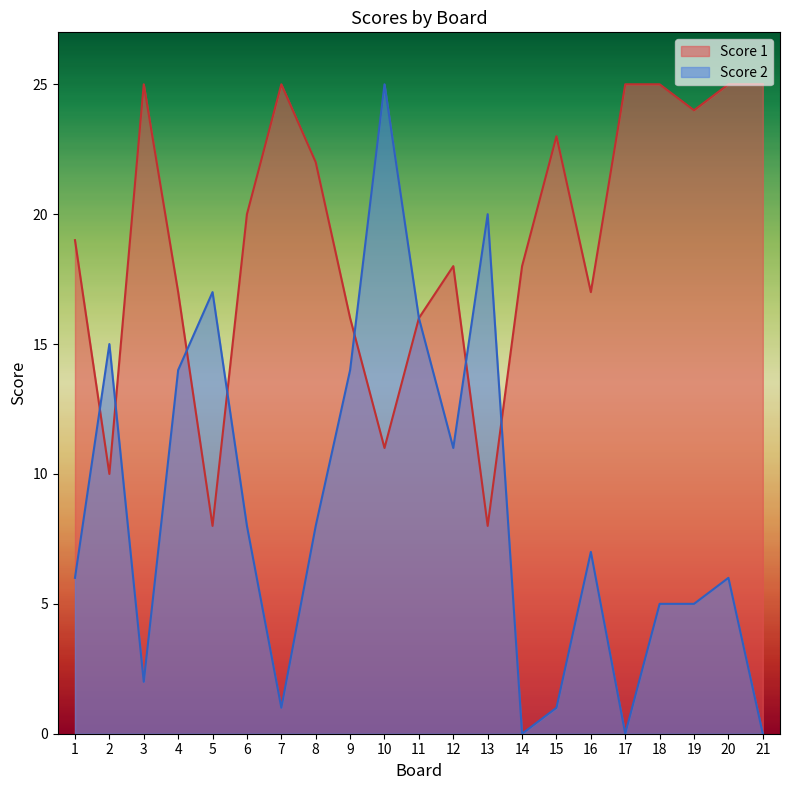

How many lines are shown in the chart?

2